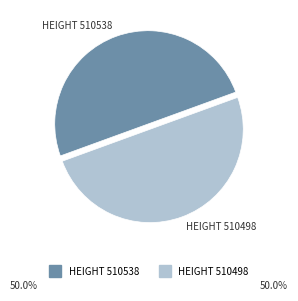

Count the number of slices in the pie.

2